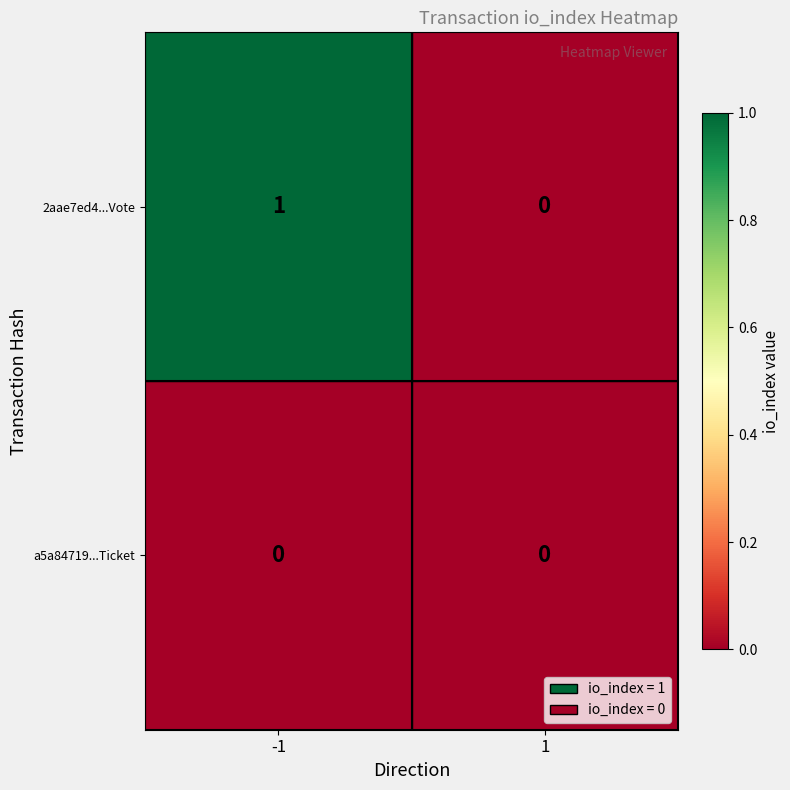

List the series in order of their overall mean, highest first.

2aae7ed4...Vote, a5a84719...Ticket